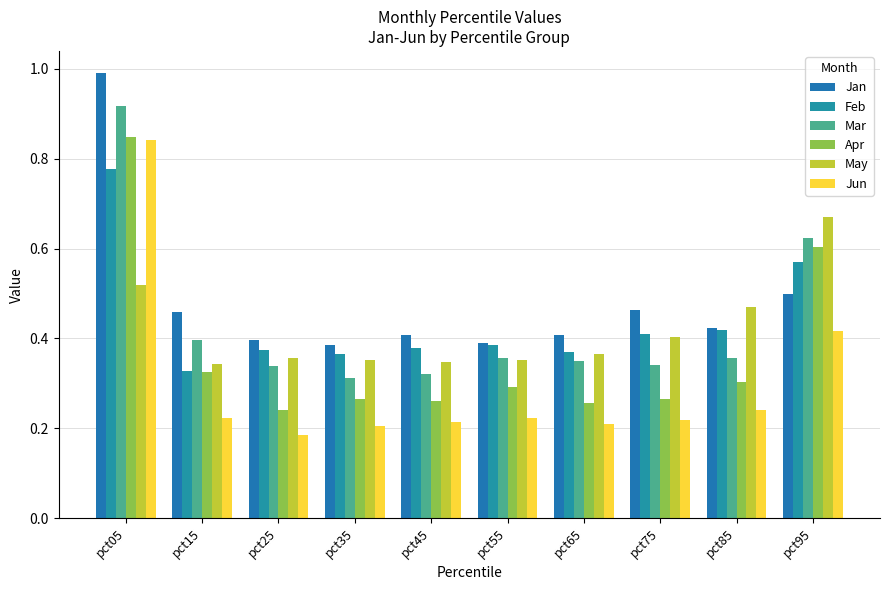

At how many categories does at least one series exceed 0?

10